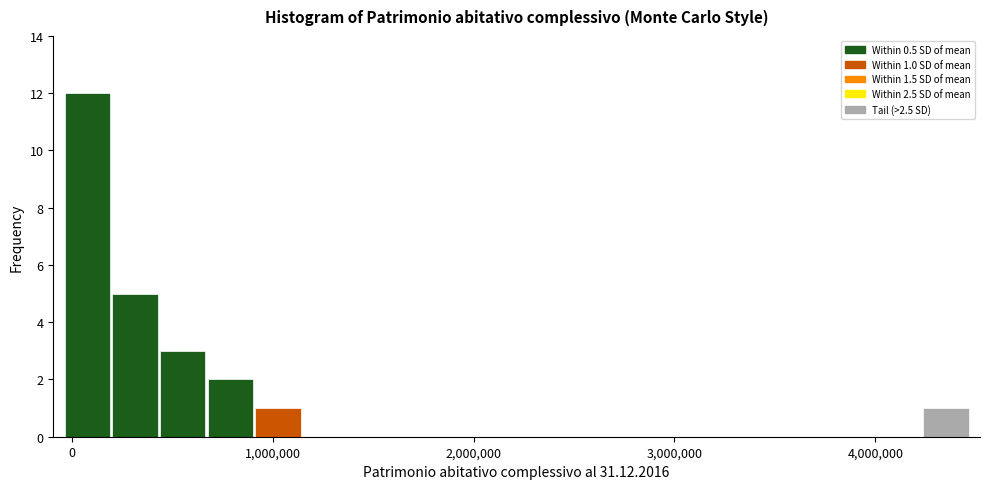

Read against the x-axis, roughly where is the centre of the tallest bar?

100000